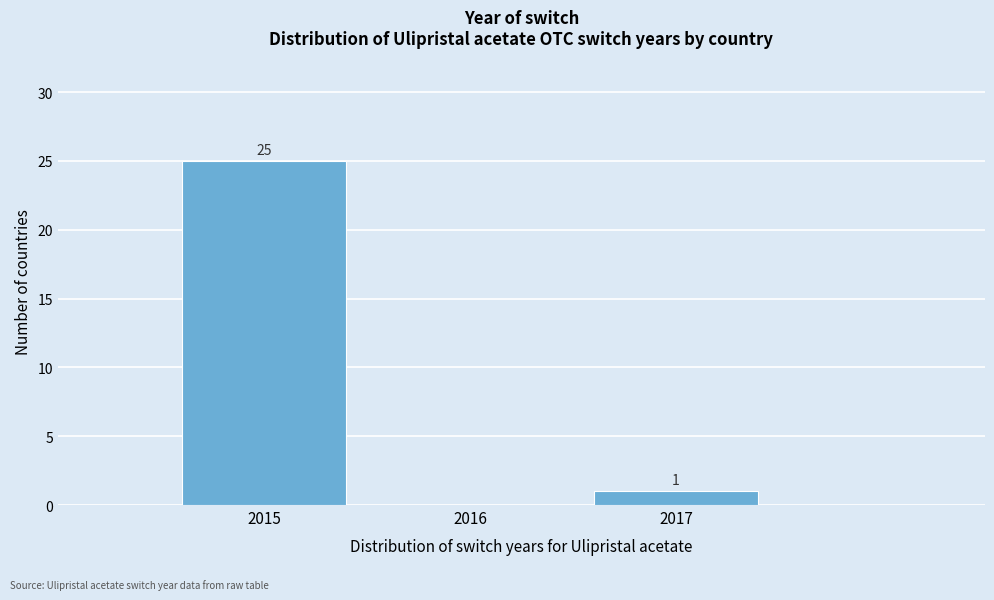

Over which range of the x-axis is the bar tallest?

2014.5 to 2015.5